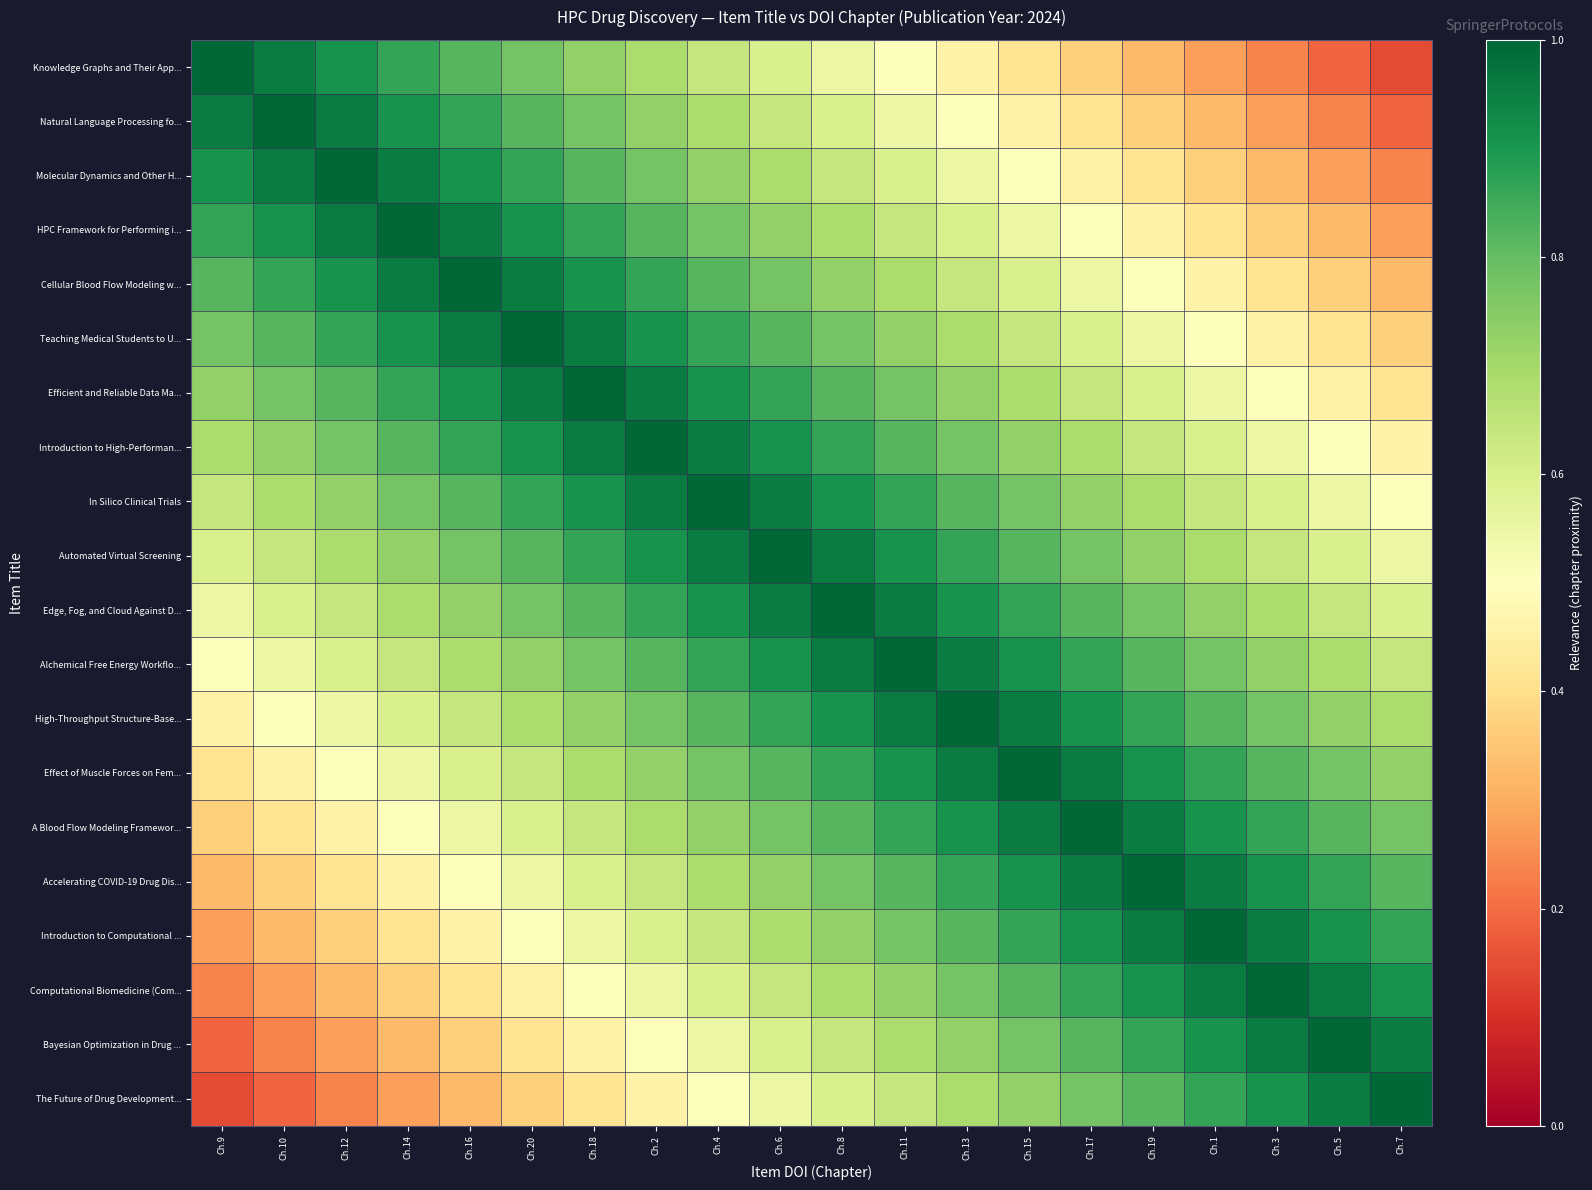

Reading left to right, what are all the values shown in this chart?

Knowledge Graphs and Their App...: Ch.9=1.0	Ch.10=1.0	Ch.12=0.9	Ch.14=0.9	Ch.16=0.8	Ch.20=0.8	Ch.18=0.7	Ch.2=0.7	Ch.4=0.6	Ch.6=0.6	Ch.8=0.6	Ch.11=0.5	Ch.13=0.5	Ch.15=0.4	Ch.17=0.4	Ch.19=0.3	Ch.1=0.3	Ch.3=0.2	Ch.5=0.2	Ch.7=0.1
Natural Language Processing fo...: Ch.9=1.0	Ch.10=1.0	Ch.12=1.0	Ch.14=0.9	Ch.16=0.9	Ch.20=0.8	Ch.18=0.8	Ch.2=0.7	Ch.4=0.7	Ch.6=0.6	Ch.8=0.6	Ch.11=0.6	Ch.13=0.5	Ch.15=0.5	Ch.17=0.4	Ch.19=0.4	Ch.1=0.3	Ch.3=0.3	Ch.5=0.2	Ch.7=0.2
Molecular Dynamics and Other H...: Ch.9=0.9	Ch.10=1.0	Ch.12=1.0	Ch.14=1.0	Ch.16=0.9	Ch.20=0.9	Ch.18=0.8	Ch.2=0.8	Ch.4=0.7	Ch.6=0.7	Ch.8=0.6	Ch.11=0.6	Ch.13=0.6	Ch.15=0.5	Ch.17=0.5	Ch.19=0.4	Ch.1=0.4	Ch.3=0.3	Ch.5=0.3	Ch.7=0.2
HPC Framework for Performing i...: Ch.9=0.9	Ch.10=0.9	Ch.12=1.0	Ch.14=1.0	Ch.16=1.0	Ch.20=0.9	Ch.18=0.9	Ch.2=0.8	Ch.4=0.8	Ch.6=0.7	Ch.8=0.7	Ch.11=0.6	Ch.13=0.6	Ch.15=0.6	Ch.17=0.5	Ch.19=0.5	Ch.1=0.4	Ch.3=0.4	Ch.5=0.3	Ch.7=0.3
Cellular Blood Flow Modeling w...: Ch.9=0.8	Ch.10=0.9	Ch.12=0.9	Ch.14=1.0	Ch.16=1.0	Ch.20=1.0	Ch.18=0.9	Ch.2=0.9	Ch.4=0.8	Ch.6=0.8	Ch.8=0.7	Ch.11=0.7	Ch.13=0.6	Ch.15=0.6	Ch.17=0.6	Ch.19=0.5	Ch.1=0.5	Ch.3=0.4	Ch.5=0.4	Ch.7=0.3
Teaching Medical Students to U...: Ch.9=0.8	Ch.10=0.8	Ch.12=0.9	Ch.14=0.9	Ch.16=1.0	Ch.20=1.0	Ch.18=1.0	Ch.2=0.9	Ch.4=0.9	Ch.6=0.8	Ch.8=0.8	Ch.11=0.7	Ch.13=0.7	Ch.15=0.6	Ch.17=0.6	Ch.19=0.6	Ch.1=0.5	Ch.3=0.5	Ch.5=0.4	Ch.7=0.4
Efficient and Reliable Data Ma...: Ch.9=0.7	Ch.10=0.8	Ch.12=0.8	Ch.14=0.9	Ch.16=0.9	Ch.20=1.0	Ch.18=1.0	Ch.2=1.0	Ch.4=0.9	Ch.6=0.9	Ch.8=0.8	Ch.11=0.8	Ch.13=0.7	Ch.15=0.7	Ch.17=0.6	Ch.19=0.6	Ch.1=0.6	Ch.3=0.5	Ch.5=0.5	Ch.7=0.4
Introduction to High-Performan...: Ch.9=0.7	Ch.10=0.7	Ch.12=0.8	Ch.14=0.8	Ch.16=0.9	Ch.20=0.9	Ch.18=1.0	Ch.2=1.0	Ch.4=1.0	Ch.6=0.9	Ch.8=0.9	Ch.11=0.8	Ch.13=0.8	Ch.15=0.7	Ch.17=0.7	Ch.19=0.6	Ch.1=0.6	Ch.3=0.6	Ch.5=0.5	Ch.7=0.5
In Silico Clinical Trials: Ch.9=0.6	Ch.10=0.7	Ch.12=0.7	Ch.14=0.8	Ch.16=0.8	Ch.20=0.9	Ch.18=0.9	Ch.2=1.0	Ch.4=1.0	Ch.6=1.0	Ch.8=0.9	Ch.11=0.9	Ch.13=0.8	Ch.15=0.8	Ch.17=0.7	Ch.19=0.7	Ch.1=0.6	Ch.3=0.6	Ch.5=0.6	Ch.7=0.5
Automated Virtual Screening: Ch.9=0.6	Ch.10=0.6	Ch.12=0.7	Ch.14=0.7	Ch.16=0.8	Ch.20=0.8	Ch.18=0.9	Ch.2=0.9	Ch.4=1.0	Ch.6=1.0	Ch.8=1.0	Ch.11=0.9	Ch.13=0.9	Ch.15=0.8	Ch.17=0.8	Ch.19=0.7	Ch.1=0.7	Ch.3=0.6	Ch.5=0.6	Ch.7=0.6
Edge, Fog, and Cloud Against D...: Ch.9=0.6	Ch.10=0.6	Ch.12=0.6	Ch.14=0.7	Ch.16=0.7	Ch.20=0.8	Ch.18=0.8	Ch.2=0.9	Ch.4=0.9	Ch.6=1.0	Ch.8=1.0	Ch.11=1.0	Ch.13=0.9	Ch.15=0.9	Ch.17=0.8	Ch.19=0.8	Ch.1=0.7	Ch.3=0.7	Ch.5=0.6	Ch.7=0.6
Alchemical Free Energy Workflo...: Ch.9=0.5	Ch.10=0.6	Ch.12=0.6	Ch.14=0.6	Ch.16=0.7	Ch.20=0.7	Ch.18=0.8	Ch.2=0.8	Ch.4=0.9	Ch.6=0.9	Ch.8=1.0	Ch.11=1.0	Ch.13=1.0	Ch.15=0.9	Ch.17=0.9	Ch.19=0.8	Ch.1=0.8	Ch.3=0.7	Ch.5=0.7	Ch.7=0.6
High-Throughput Structure-Base...: Ch.9=0.5	Ch.10=0.5	Ch.12=0.6	Ch.14=0.6	Ch.16=0.6	Ch.20=0.7	Ch.18=0.7	Ch.2=0.8	Ch.4=0.8	Ch.6=0.9	Ch.8=0.9	Ch.11=1.0	Ch.13=1.0	Ch.15=1.0	Ch.17=0.9	Ch.19=0.9	Ch.1=0.8	Ch.3=0.8	Ch.5=0.7	Ch.7=0.7
Effect of Muscle Forces on Fem...: Ch.9=0.4	Ch.10=0.5	Ch.12=0.5	Ch.14=0.6	Ch.16=0.6	Ch.20=0.6	Ch.18=0.7	Ch.2=0.7	Ch.4=0.8	Ch.6=0.8	Ch.8=0.9	Ch.11=0.9	Ch.13=1.0	Ch.15=1.0	Ch.17=1.0	Ch.19=0.9	Ch.1=0.9	Ch.3=0.8	Ch.5=0.8	Ch.7=0.7
A Blood Flow Modeling Framewor...: Ch.9=0.4	Ch.10=0.4	Ch.12=0.5	Ch.14=0.5	Ch.16=0.6	Ch.20=0.6	Ch.18=0.6	Ch.2=0.7	Ch.4=0.7	Ch.6=0.8	Ch.8=0.8	Ch.11=0.9	Ch.13=0.9	Ch.15=1.0	Ch.17=1.0	Ch.19=1.0	Ch.1=0.9	Ch.3=0.9	Ch.5=0.8	Ch.7=0.8
Accelerating COVID-19 Drug Dis...: Ch.9=0.3	Ch.10=0.4	Ch.12=0.4	Ch.14=0.5	Ch.16=0.5	Ch.20=0.6	Ch.18=0.6	Ch.2=0.6	Ch.4=0.7	Ch.6=0.7	Ch.8=0.8	Ch.11=0.8	Ch.13=0.9	Ch.15=0.9	Ch.17=1.0	Ch.19=1.0	Ch.1=1.0	Ch.3=0.9	Ch.5=0.9	Ch.7=0.8
Introduction to Computational ...: Ch.9=0.3	Ch.10=0.3	Ch.12=0.4	Ch.14=0.4	Ch.16=0.5	Ch.20=0.5	Ch.18=0.6	Ch.2=0.6	Ch.4=0.6	Ch.6=0.7	Ch.8=0.7	Ch.11=0.8	Ch.13=0.8	Ch.15=0.9	Ch.17=0.9	Ch.19=1.0	Ch.1=1.0	Ch.3=1.0	Ch.5=0.9	Ch.7=0.9
Computational Biomedicine (Com...: Ch.9=0.2	Ch.10=0.3	Ch.12=0.3	Ch.14=0.4	Ch.16=0.4	Ch.20=0.5	Ch.18=0.5	Ch.2=0.6	Ch.4=0.6	Ch.6=0.6	Ch.8=0.7	Ch.11=0.7	Ch.13=0.8	Ch.15=0.8	Ch.17=0.9	Ch.19=0.9	Ch.1=1.0	Ch.3=1.0	Ch.5=1.0	Ch.7=0.9
Bayesian Optimization in Drug ...: Ch.9=0.2	Ch.10=0.2	Ch.12=0.3	Ch.14=0.3	Ch.16=0.4	Ch.20=0.4	Ch.18=0.5	Ch.2=0.5	Ch.4=0.6	Ch.6=0.6	Ch.8=0.6	Ch.11=0.7	Ch.13=0.7	Ch.15=0.8	Ch.17=0.8	Ch.19=0.9	Ch.1=0.9	Ch.3=1.0	Ch.5=1.0	Ch.7=1.0
The Future of Drug Development...: Ch.9=0.1	Ch.10=0.2	Ch.12=0.2	Ch.14=0.3	Ch.16=0.3	Ch.20=0.4	Ch.18=0.4	Ch.2=0.5	Ch.4=0.5	Ch.6=0.6	Ch.8=0.6	Ch.11=0.6	Ch.13=0.7	Ch.15=0.7	Ch.17=0.8	Ch.19=0.8	Ch.1=0.9	Ch.3=0.9	Ch.5=1.0	Ch.7=1.0